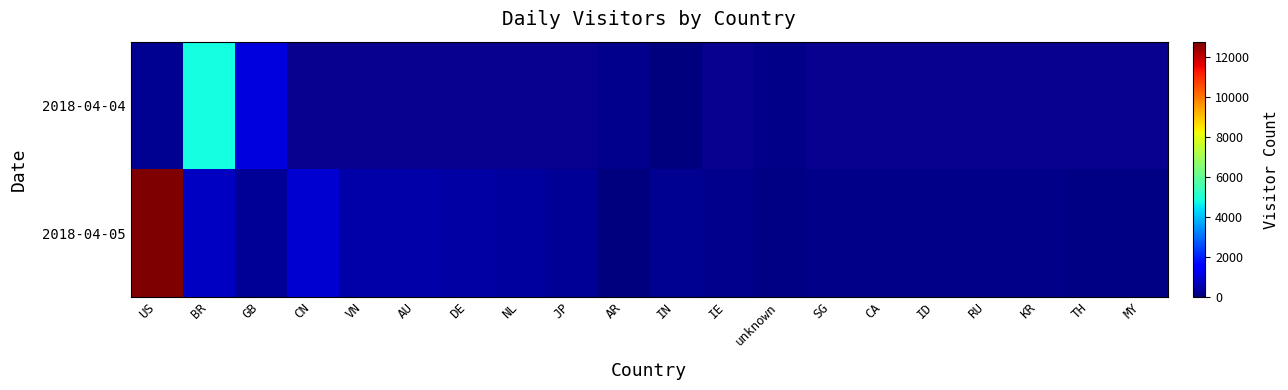

Which series has the largest range (max minus min)?

2018-04-05